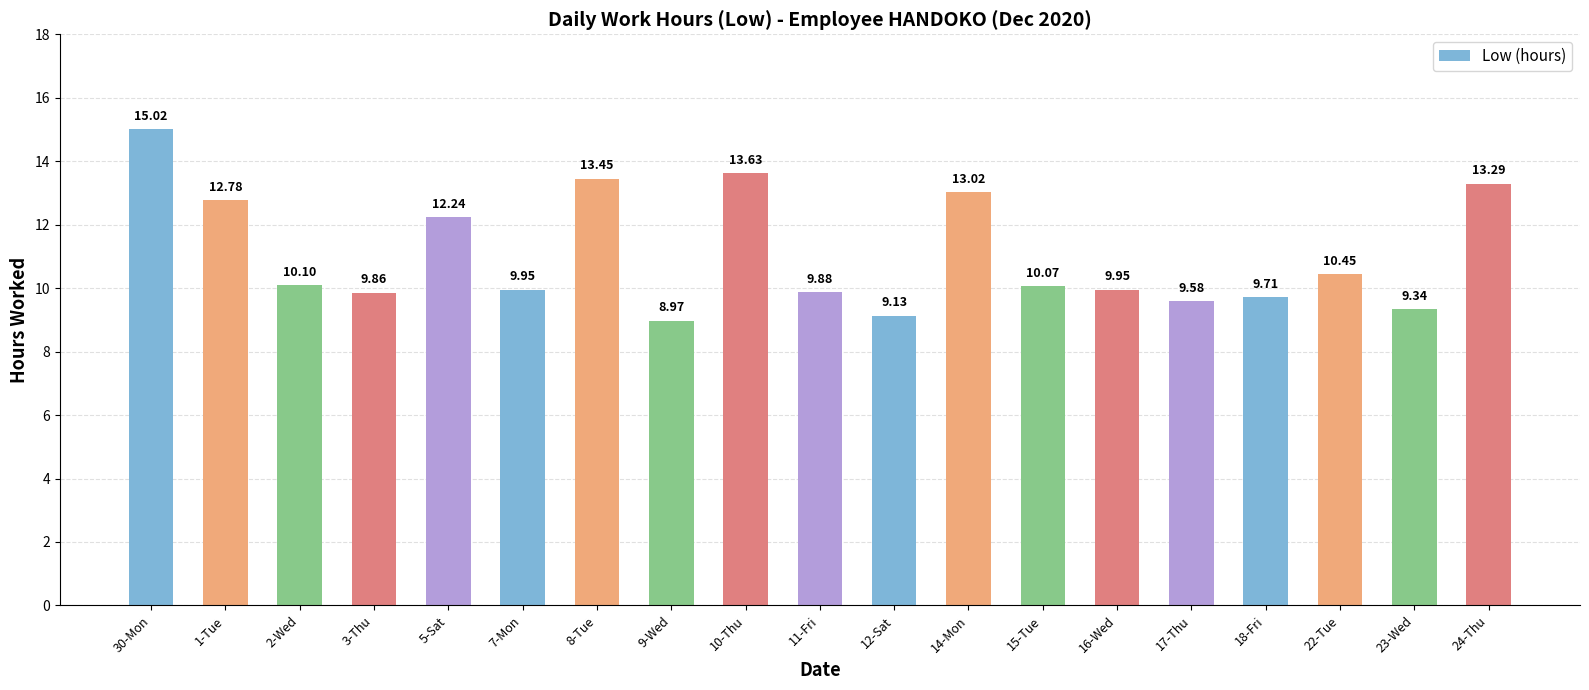

Which label corresponds to the smallest value in the chart?

9-Wed